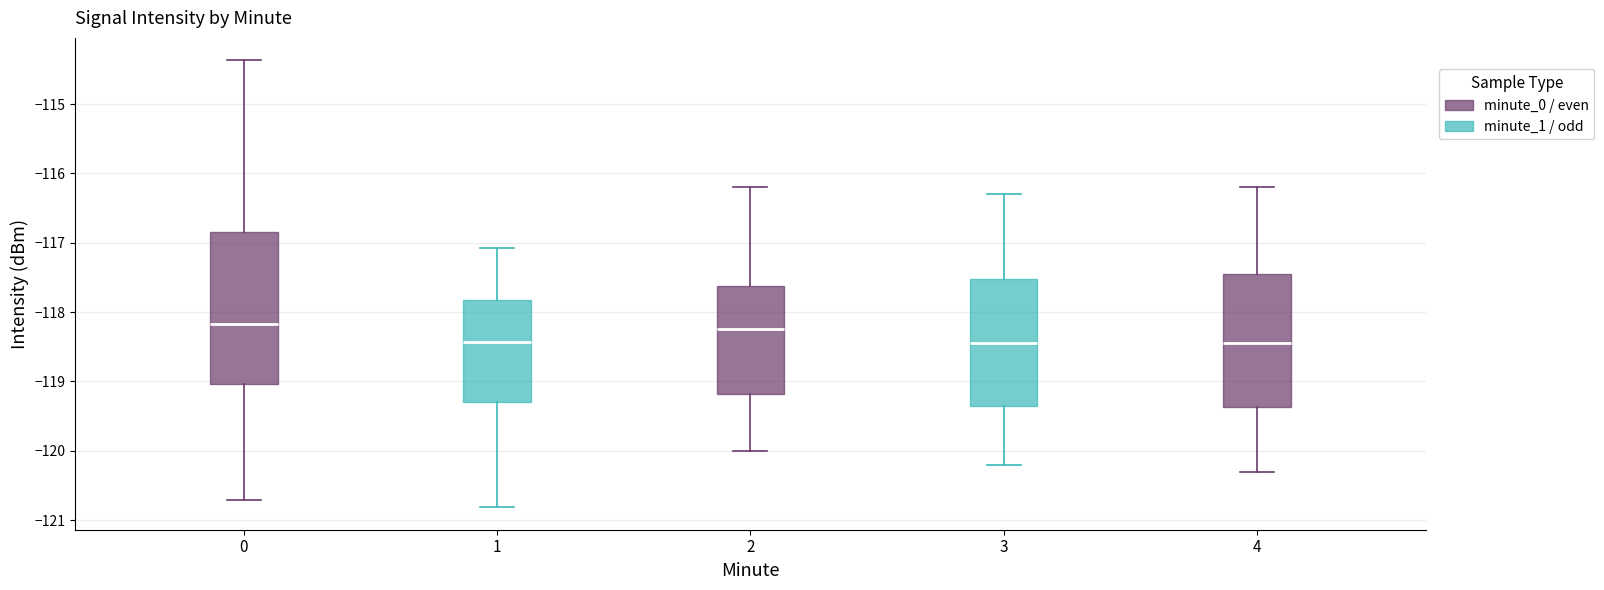

Reading left to right, transcribe this box plot: for each box, give where its median line is, the range the box spans, and where its two whiskers end, as read against the y-axis. The values are not printed on the chart, so give them approximately, as read against the axis.

0: median -118.2, box -119.0 to -116.9, whiskers -120.7 to -114.4
1: median -118.4, box -119.3 to -117.8, whiskers -120.8 to -117.1
2: median -118.2, box -119.2 to -117.6, whiskers -120.0 to -116.2
3: median -118.4, box -119.3 to -117.5, whiskers -120.2 to -116.3
4: median -118.4, box -119.4 to -117.4, whiskers -120.3 to -116.2